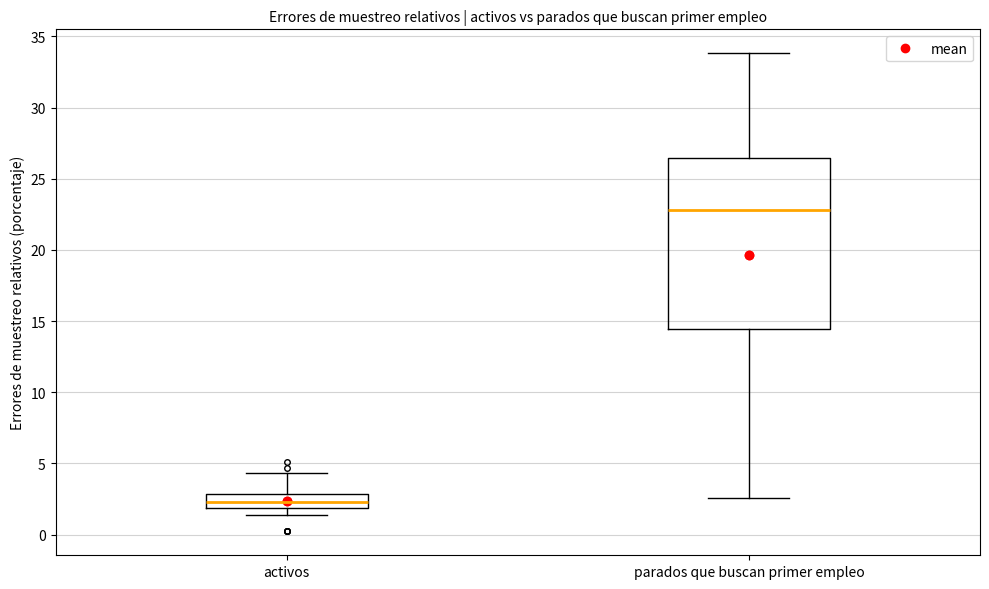

Reading left to right, read every box against the y-axis: the position of its median line, the range the box covers, and the ends of its whiskers. The values are not printed on the chart, so give them approximately, as read against the axis.

activos: median 2.5, box 2.0 to 3.0, whiskers 1.5 to 4.5
parados que buscan primer empleo: median 23.0, box 14.5 to 26.5, whiskers 2.5 to 34.0